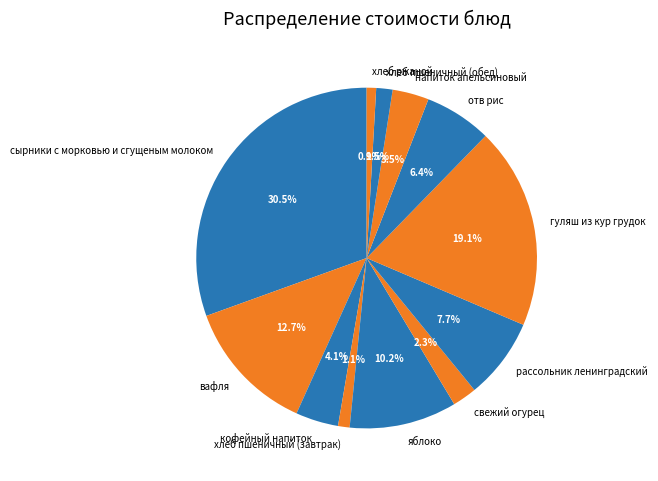

Which slice is the largest?

сырники с морковью и сгущеным молоком